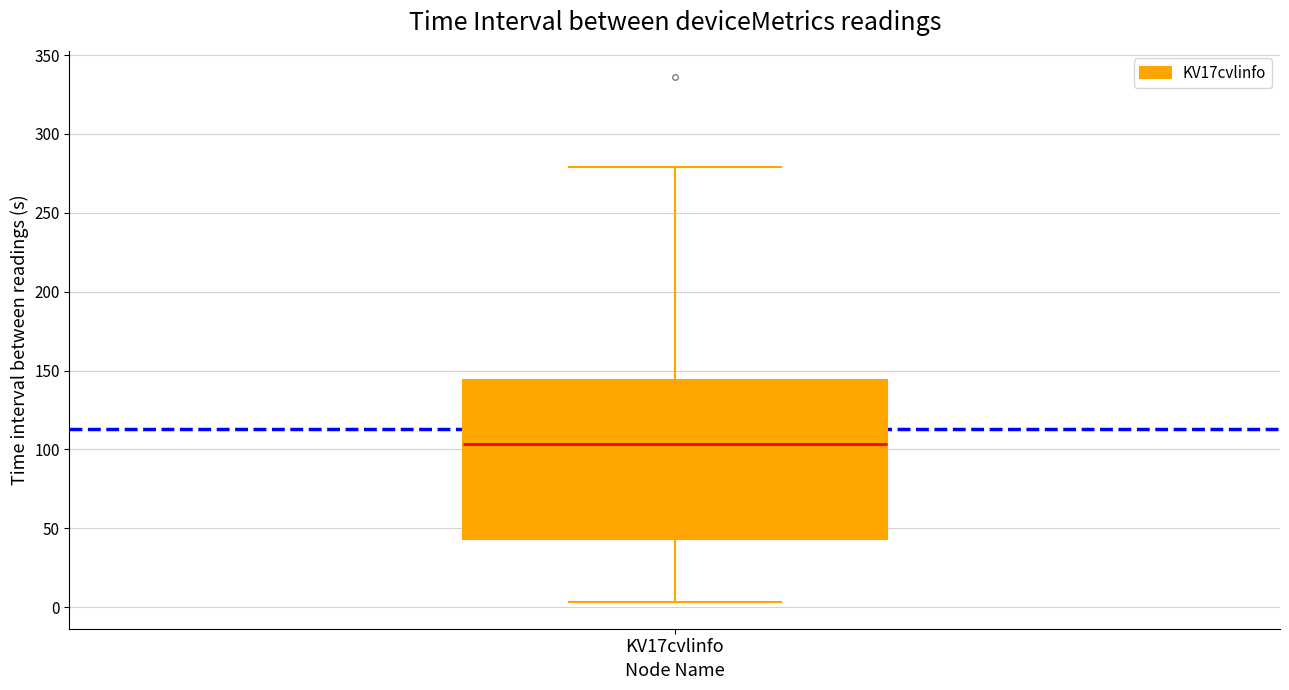

Transcribe this box plot: give where the median line is, the range the box spans, and where the two whiskers end, as read against the y-axis. The values are not printed on the chart, so give them approximately, as read against the axis.

median 105, box 45 to 145, whiskers 5 to 280